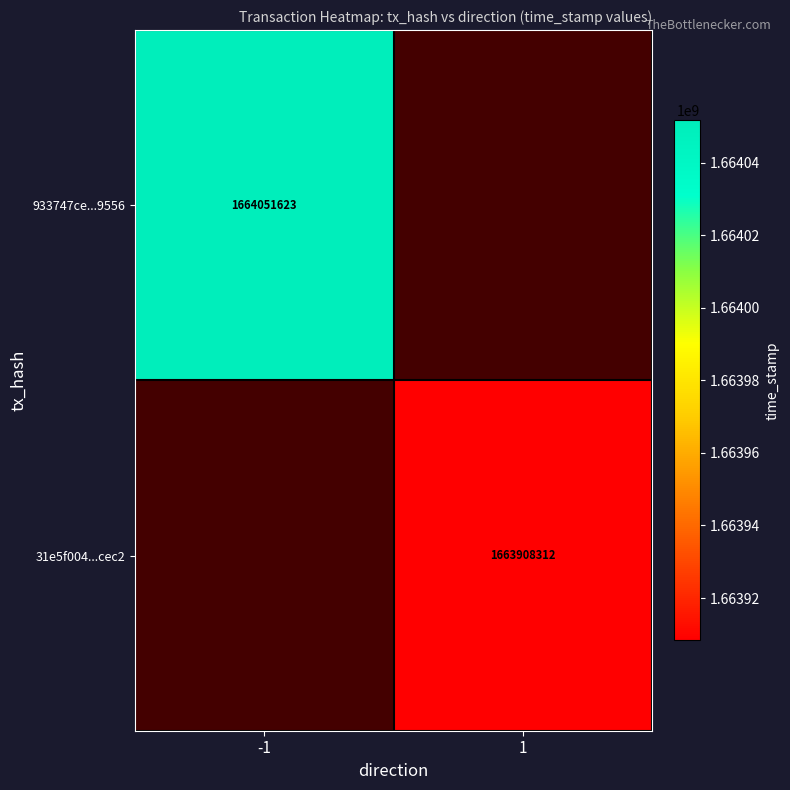

Is it true that 933747ce...9556 equals 917809622.6 at -1?

False